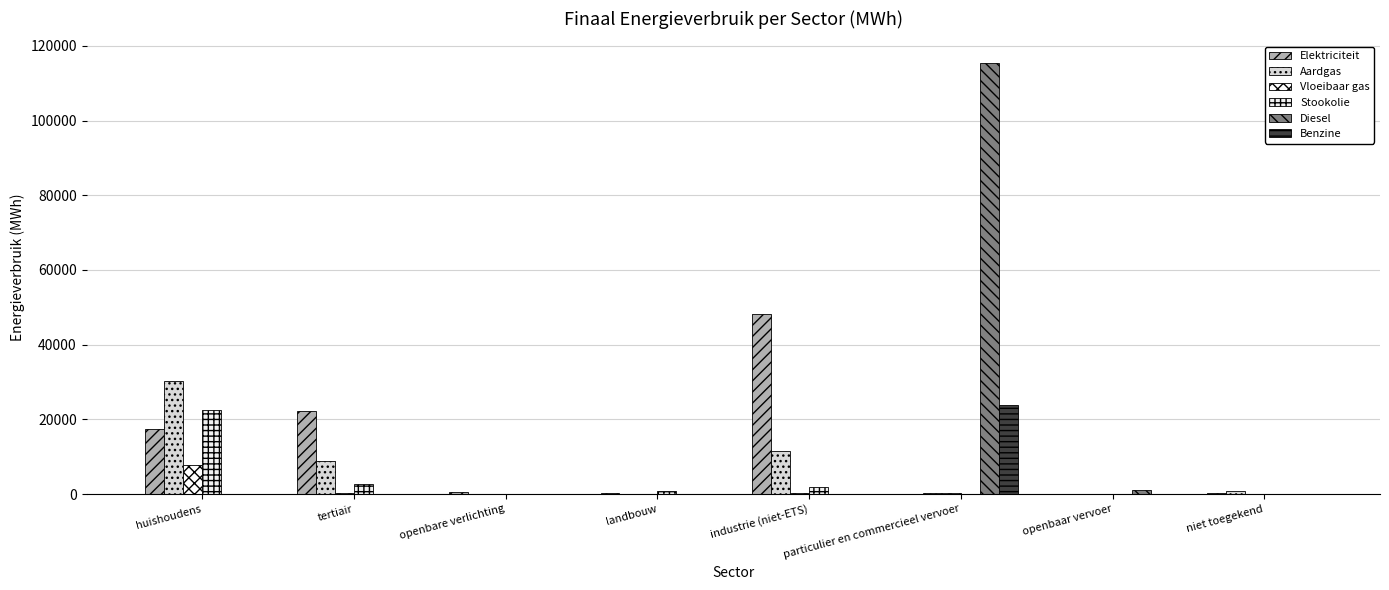

At niet toegekend, list the series in order from smallest to largest.

Vloeibaar gas, Stookolie, Diesel, Benzine, Elektriciteit, Aardgas